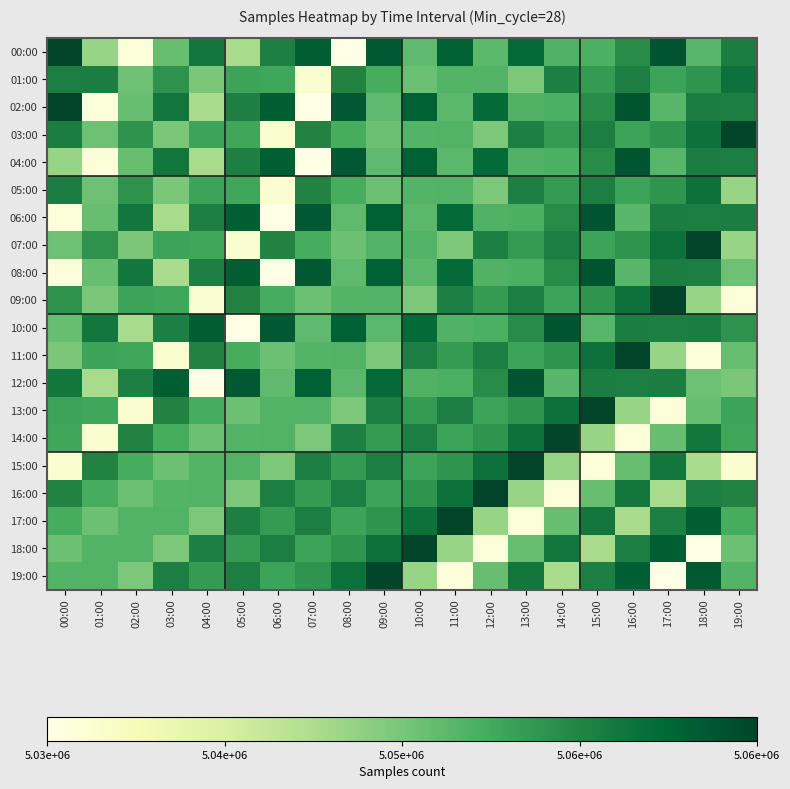

What is the total value across all series at 02:00?

100988734